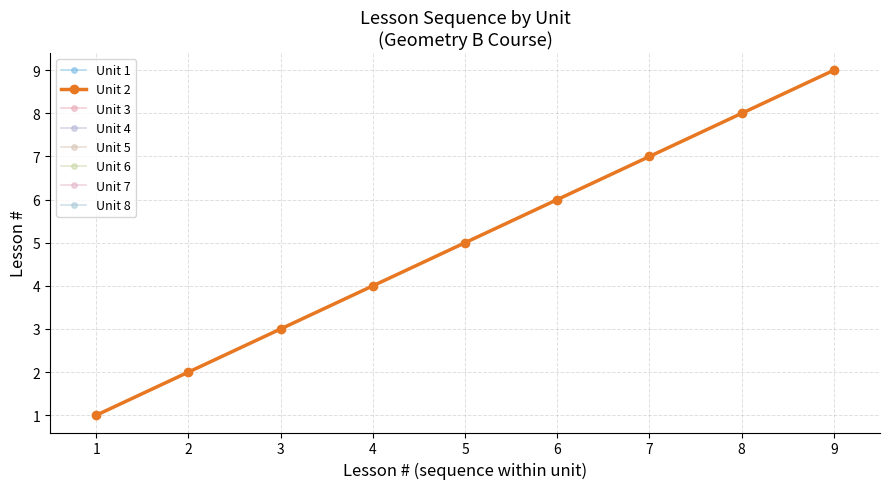

List the labels in order of Unit 2 value, largest first.

9, 8, 7, 6, 5, 4, 3, 2, 1